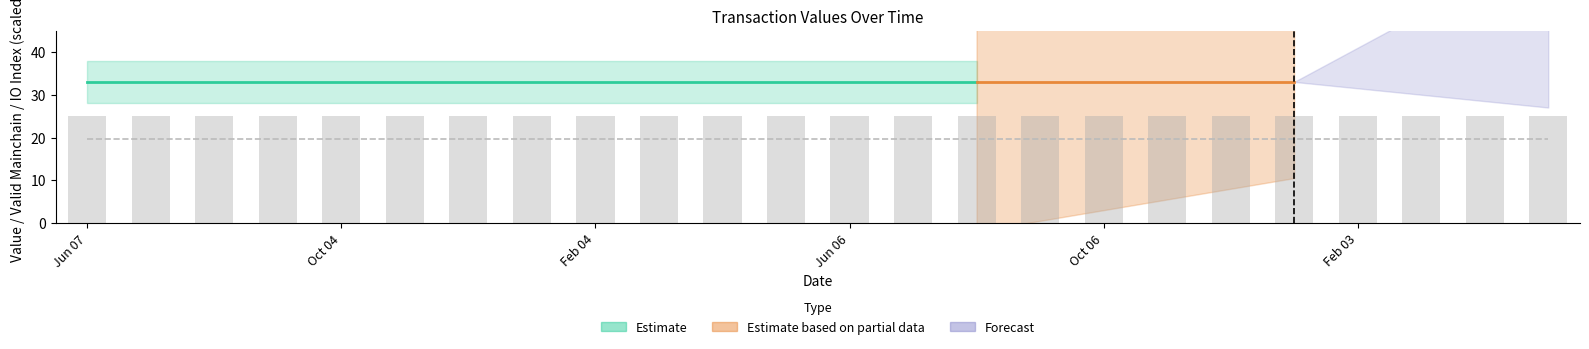

The io_index series shows 33.0 at 16. True or false?

True